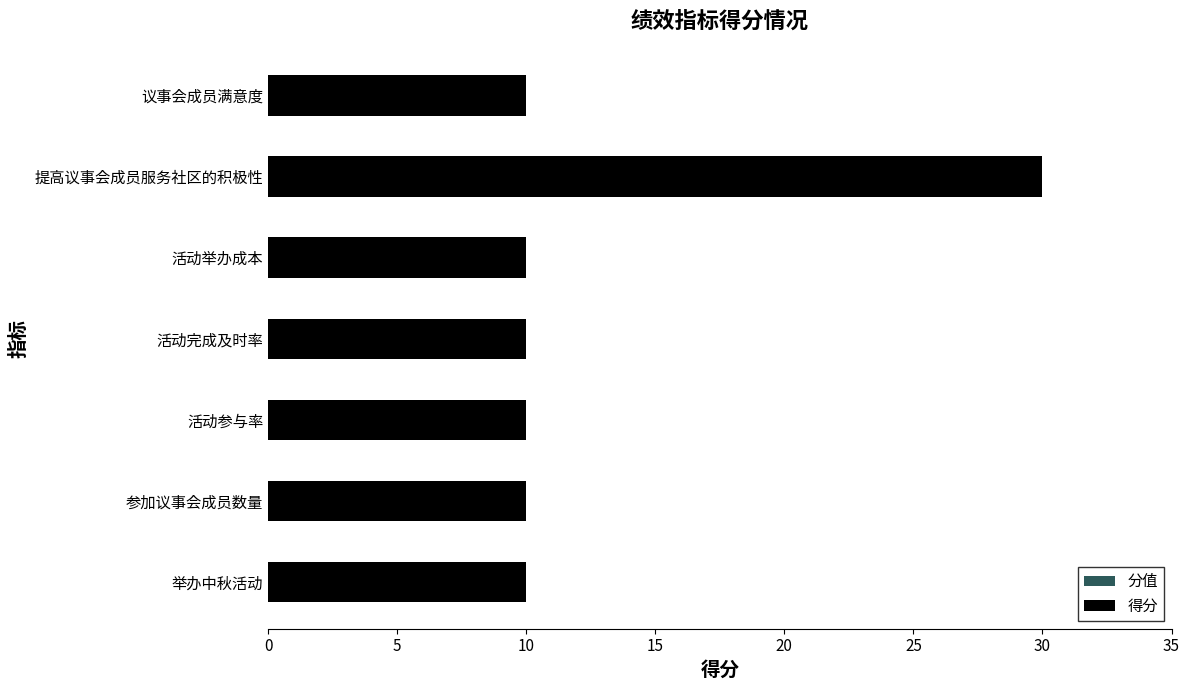

What is the minimum value for 得分?

10